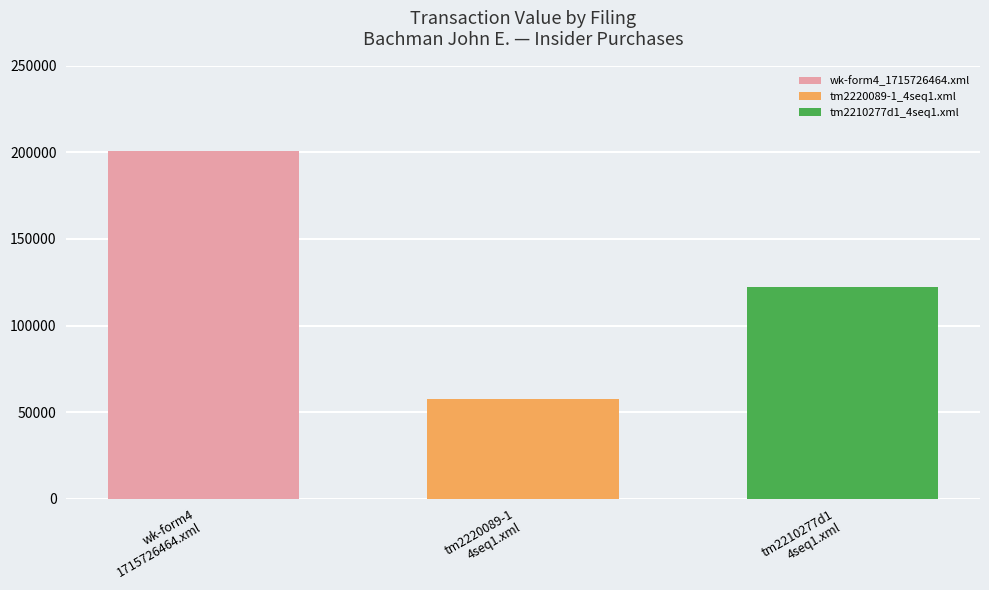

Rank the series by their maximum value, from highest to lowest.

wk-form4_1715726464.xml, tm2210277d1_4seq1.xml, tm2220089-1_4seq1.xml